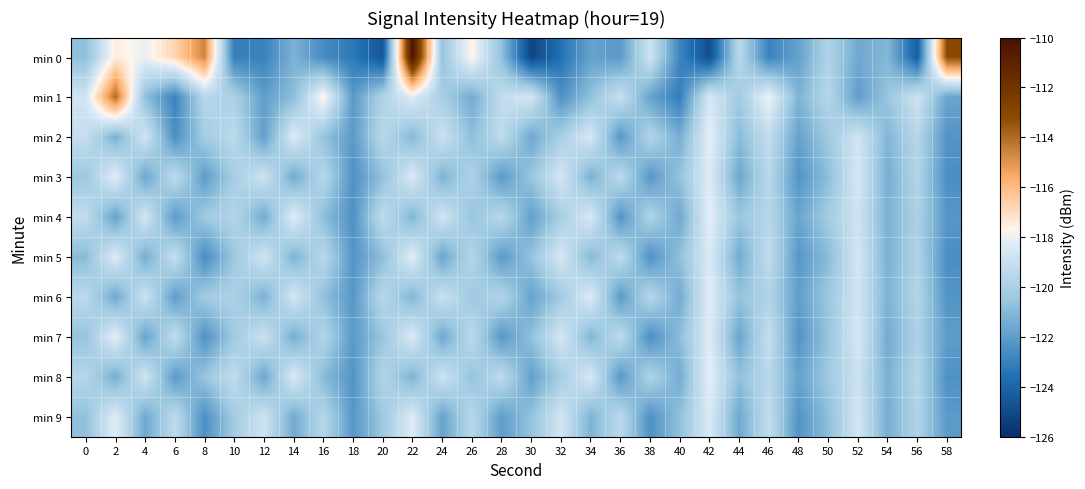

Rank the series at 12 from highest to lowest value.

min 5, min 3, min 9, min 7, min 6, min 4, min 8, min 2, min 1, min 0